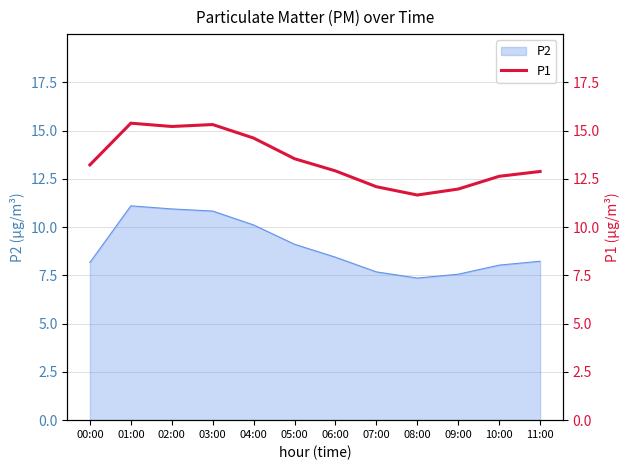

How many lines are shown in the chart?

1